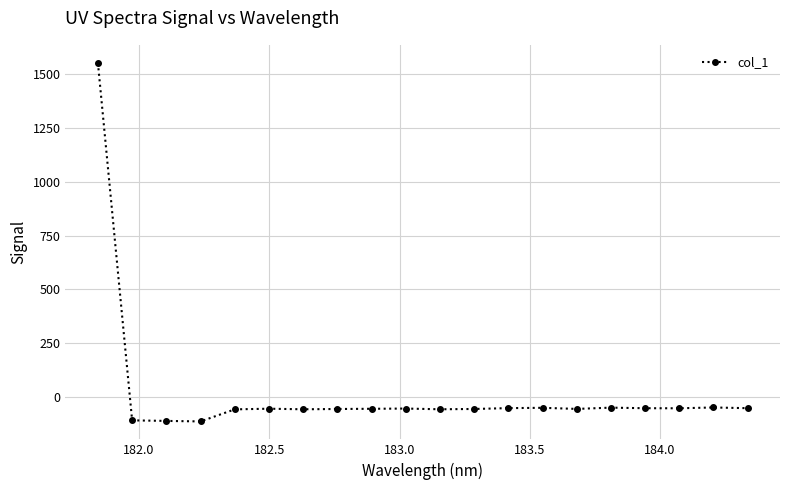

What is the minimum value shown in the chart?

-113.7